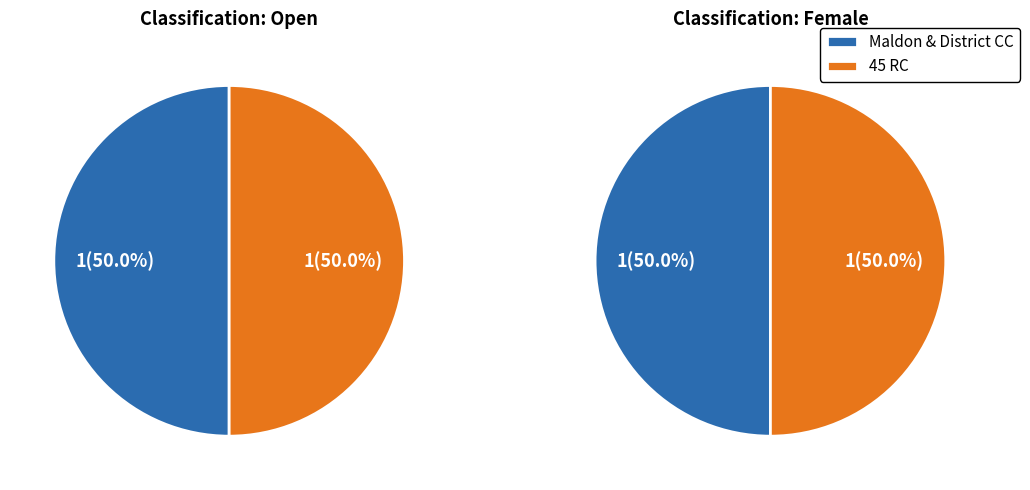

To the nearest percent, what is the average slice percentage?

50%